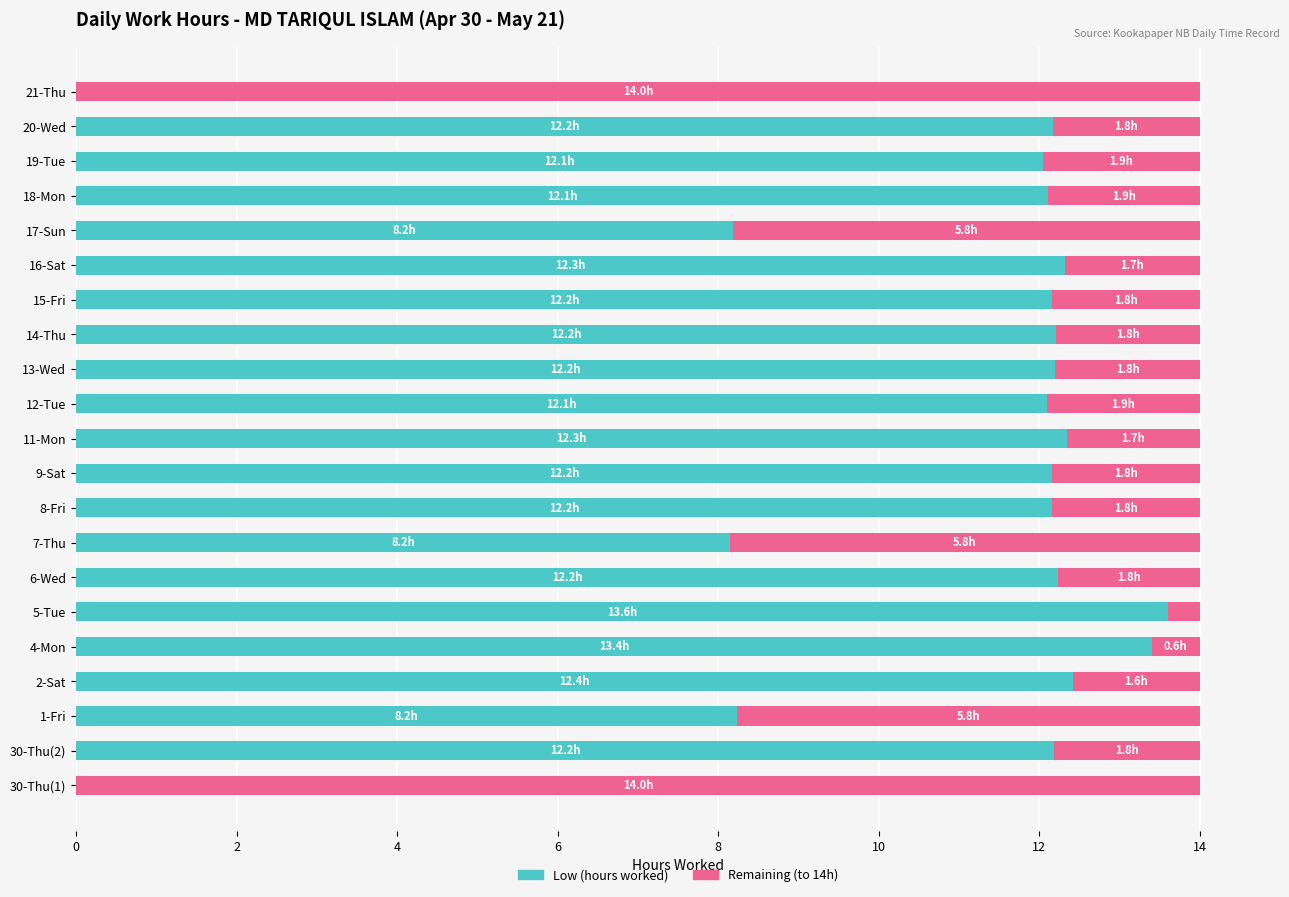

What is the sum of all Low (hours worked) values?

222.4